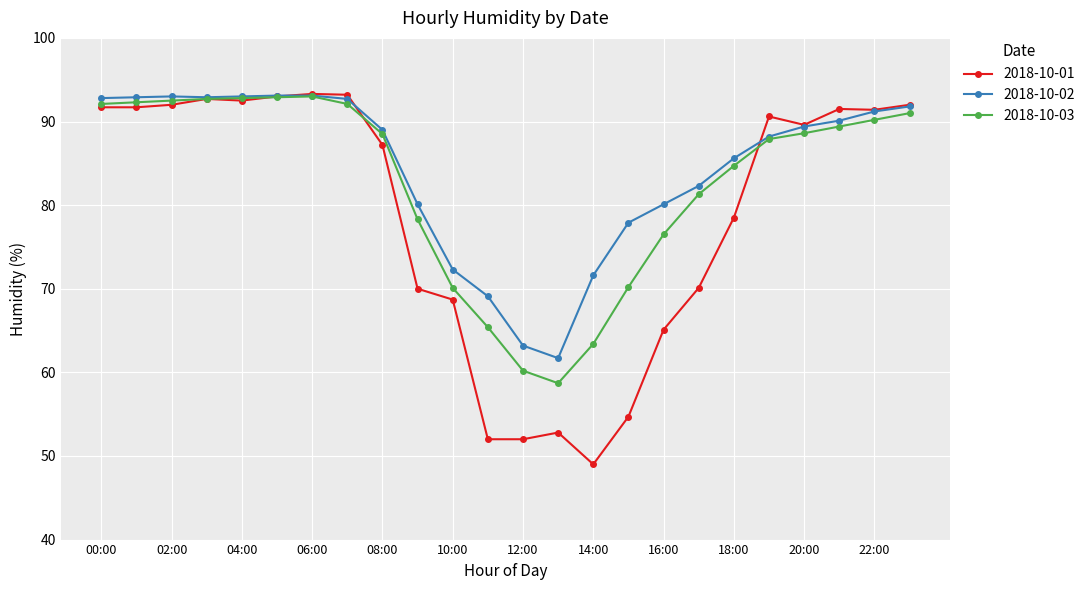

Does the chart have visible grid lines?

Yes